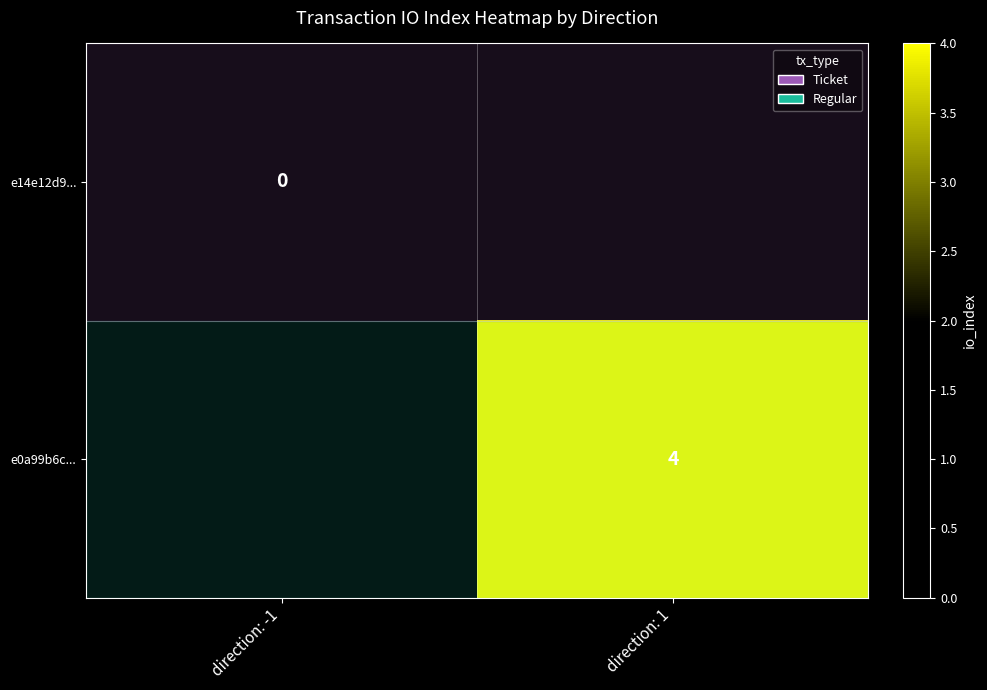

Is the value of e14e12d9... at direction: -1 greater than the value of e0a99b6c... at direction: 1?

No